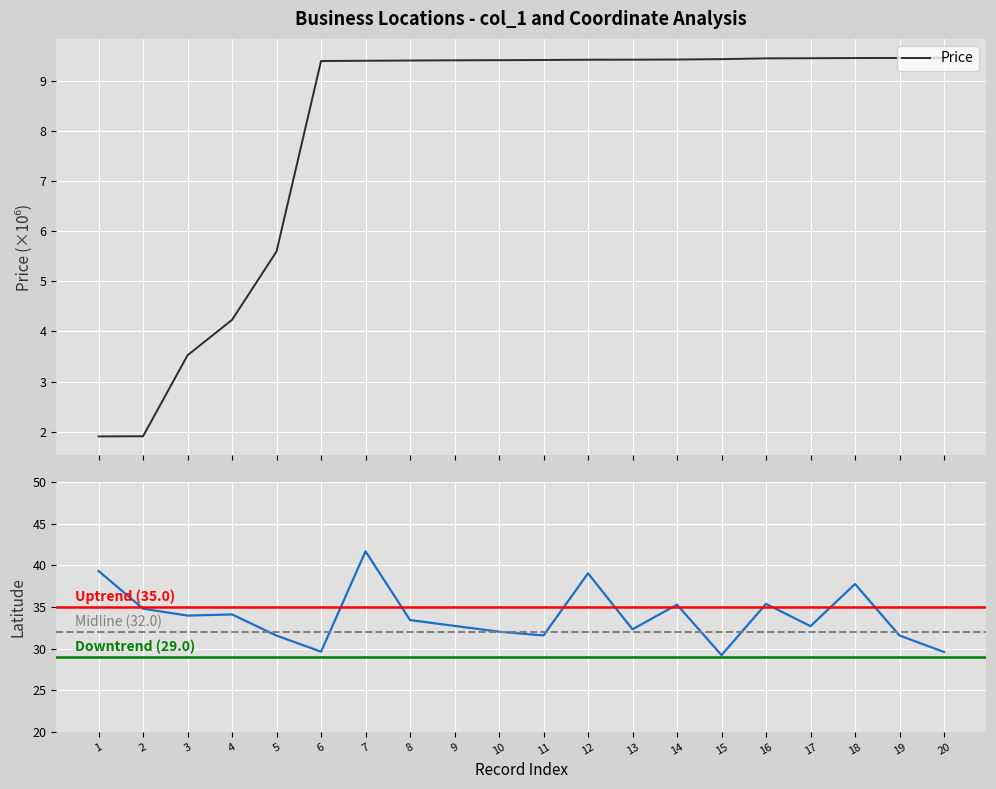

Which category has the highest value in the Latitude series?

7